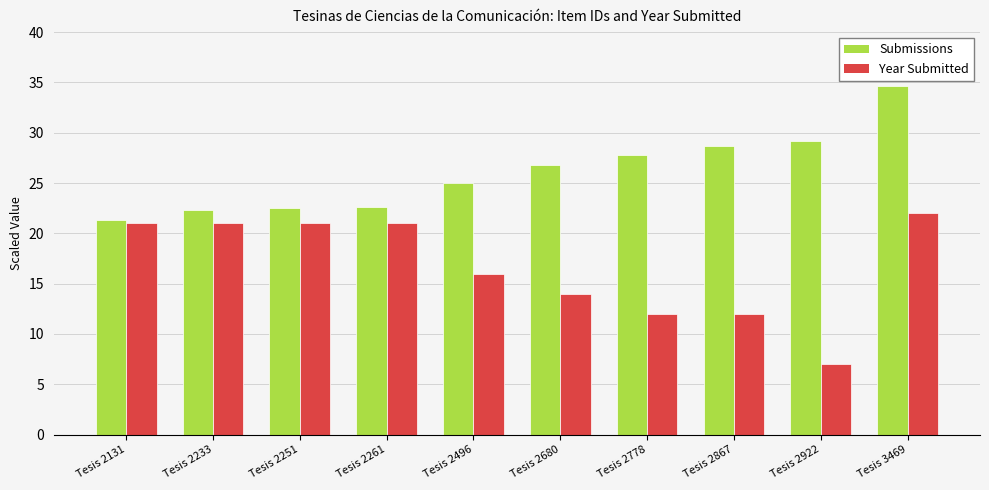

Count the number of data series in this chart.

2